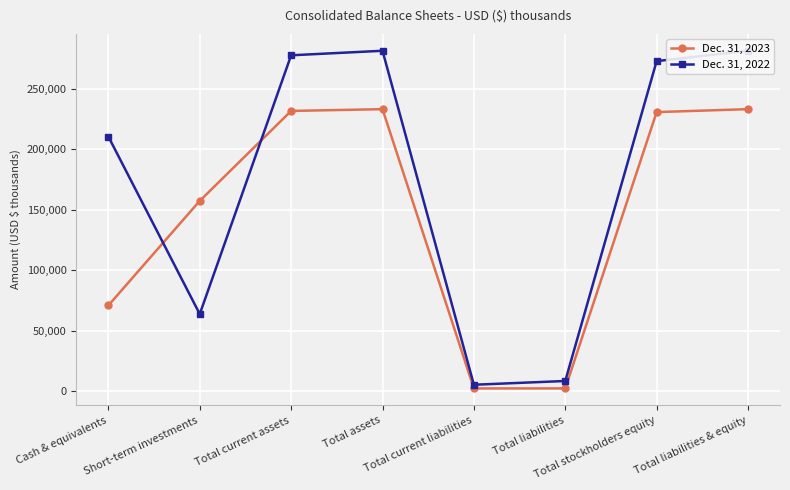

What is the difference between the maximum and minimum values in the Dec. 31, 2023 series?

230797